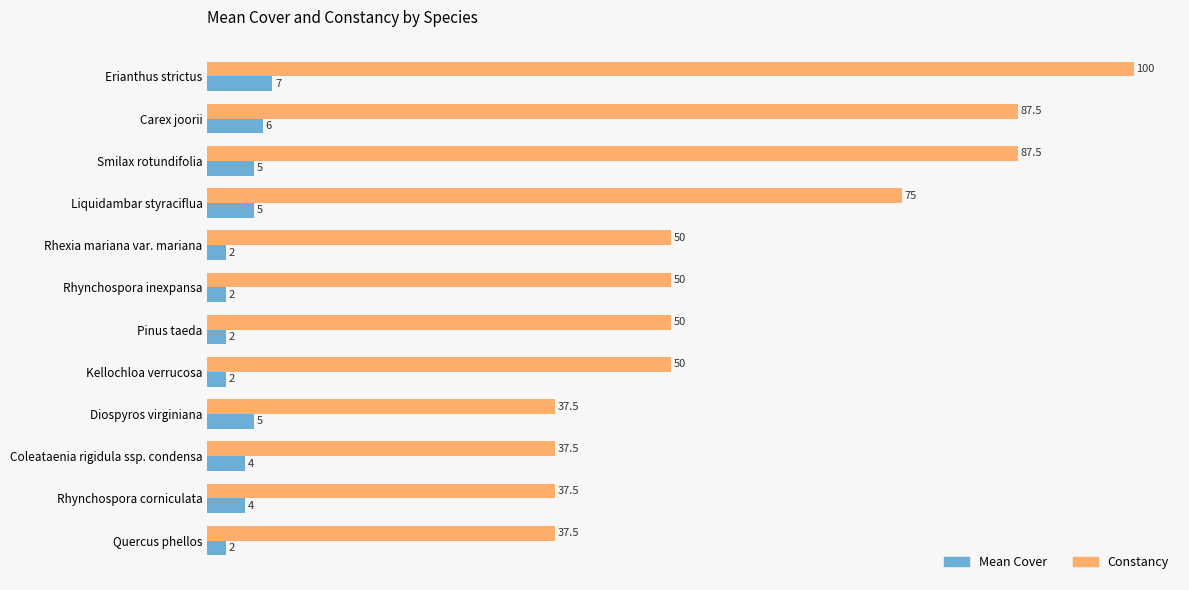

What is the sum of the Mean Cover values at Kellochloa verrucosa and Pinus taeda?

4.0